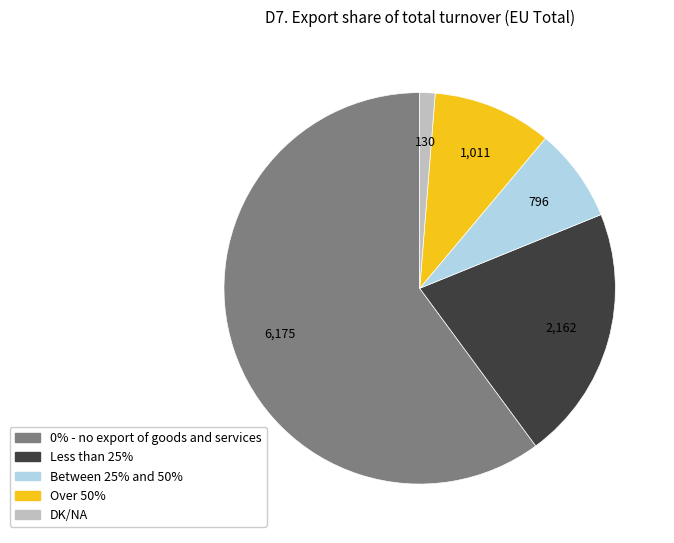

Is 0% - no export of goods and services the majority of the pie?

Yes